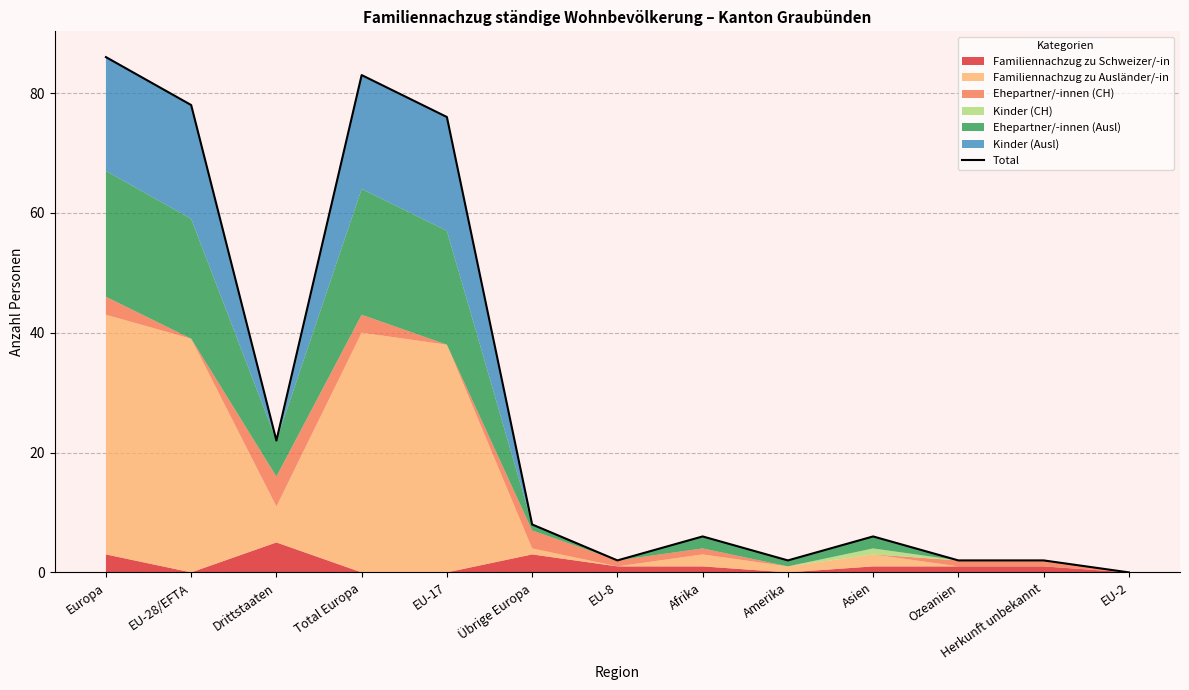

The chart shows a value of 1 at Asien. True or false?

False